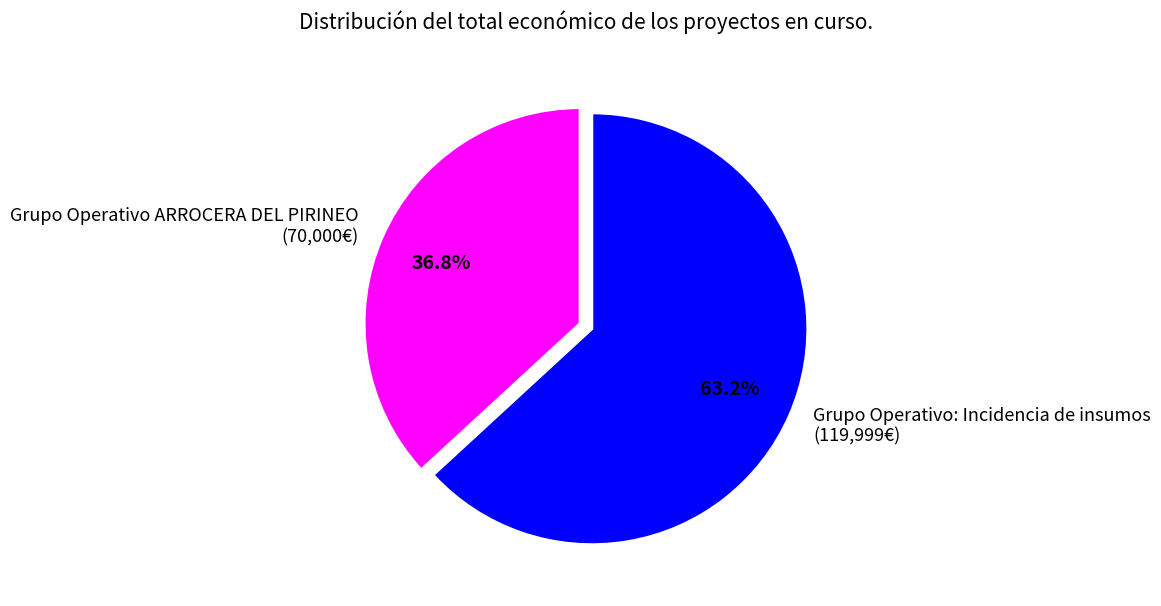

Is it true that Grupo Operativo ARROCERA DEL PIRINEO is 48% of the pie?

False